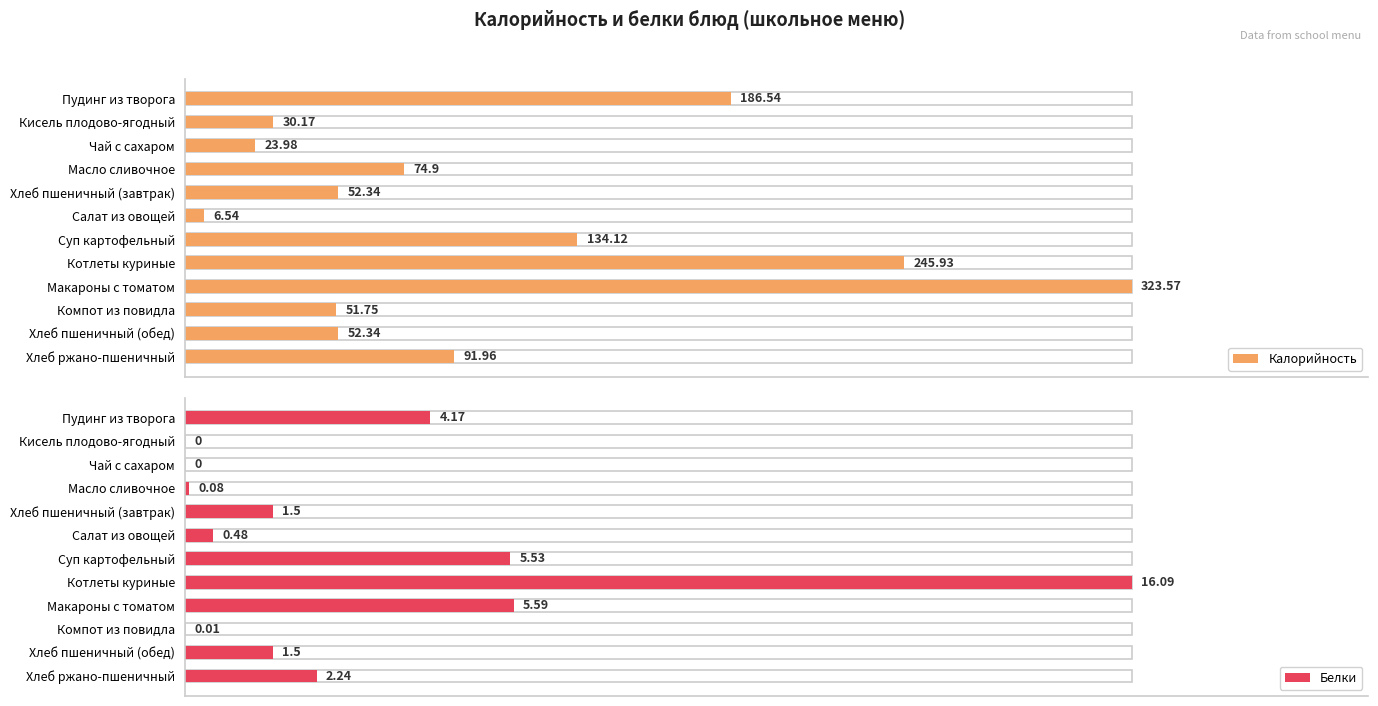

At Хлеб ржано-пшеничный, list the series in order from smallest to largest.

Белки, Калорийность